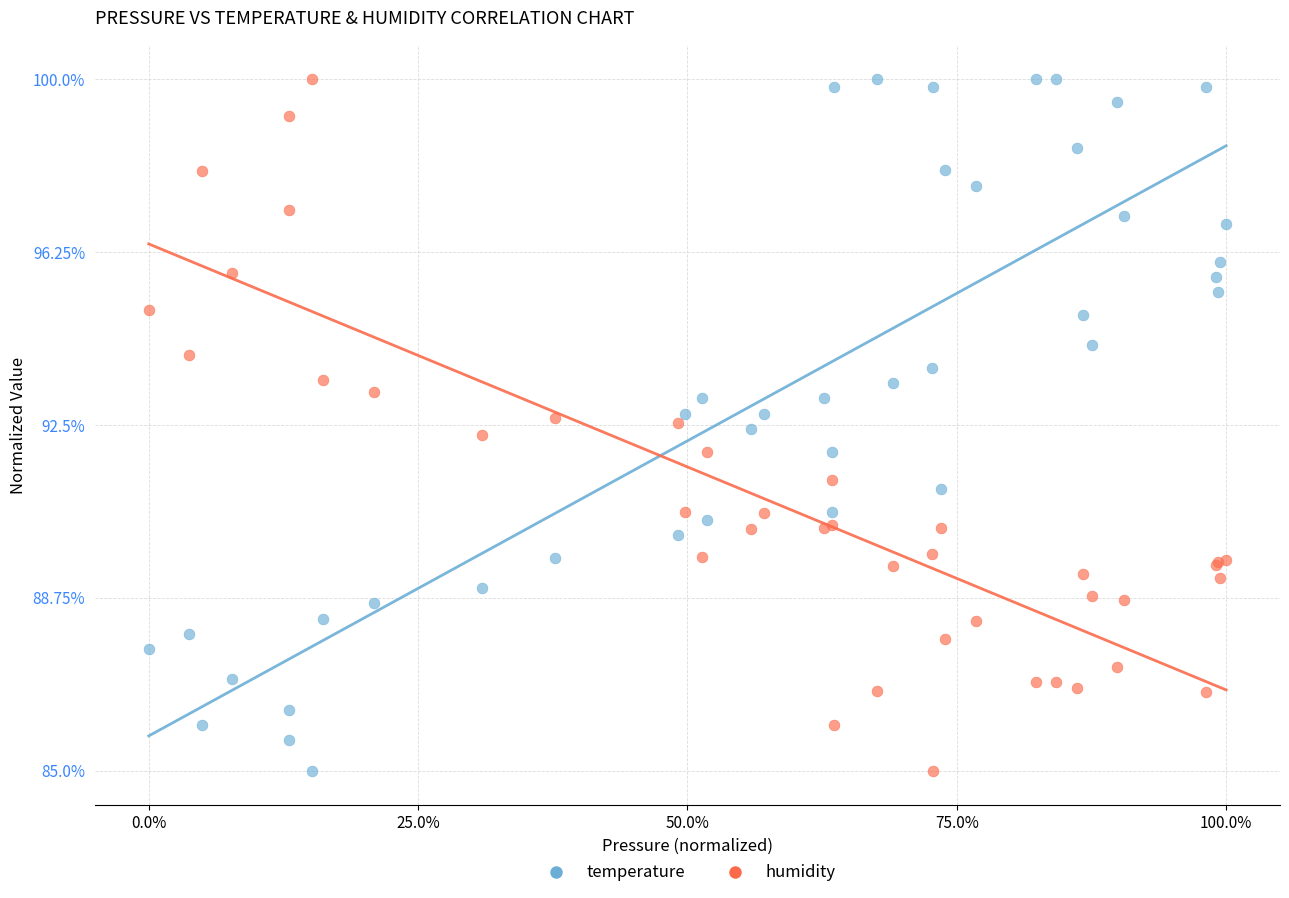

What are all the series names shown in the legend?

temperature, humidity